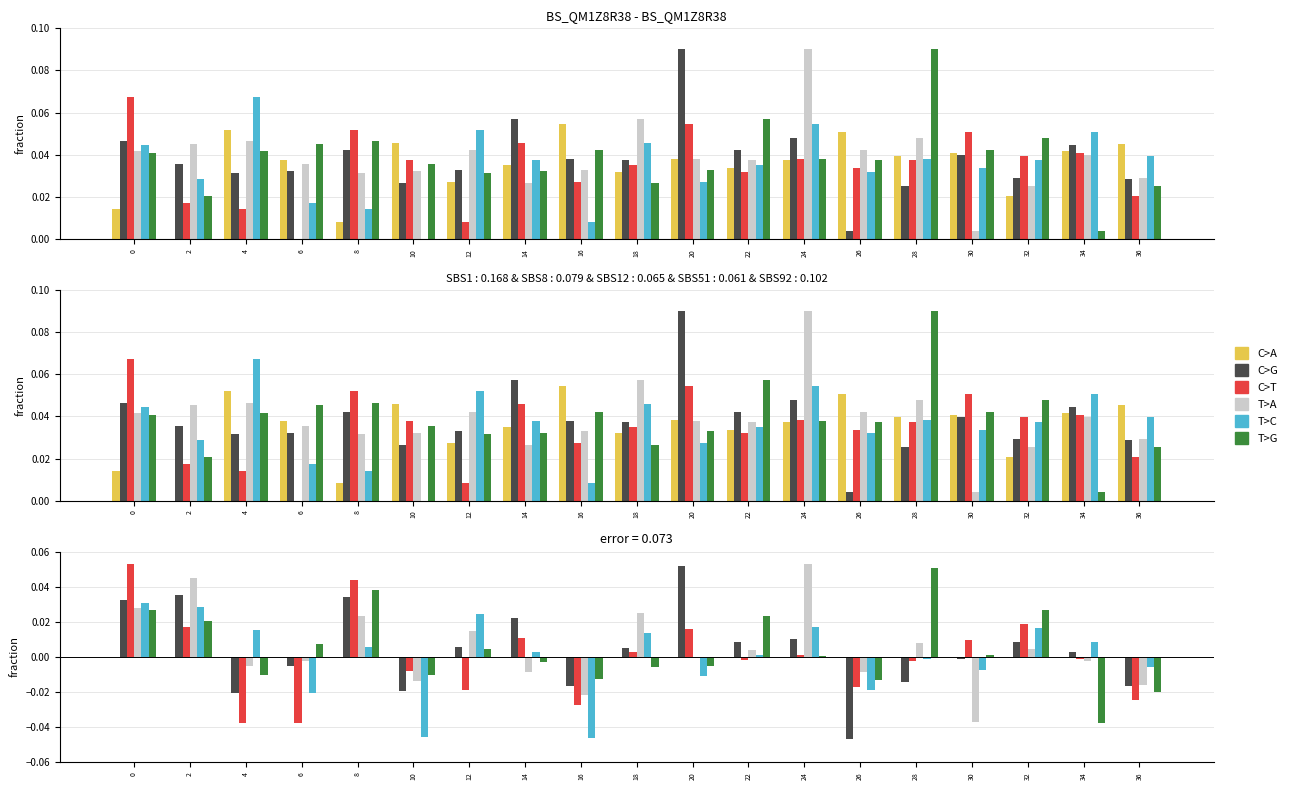

How many series are shown in this chart?

6